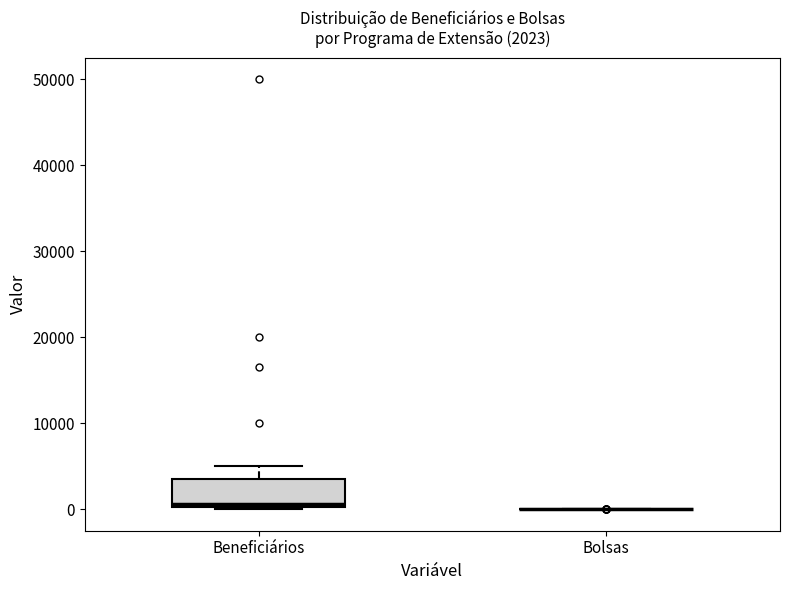

Comparing the boxes themselves (not the whiskers), which one is the tallest?

Beneficiários